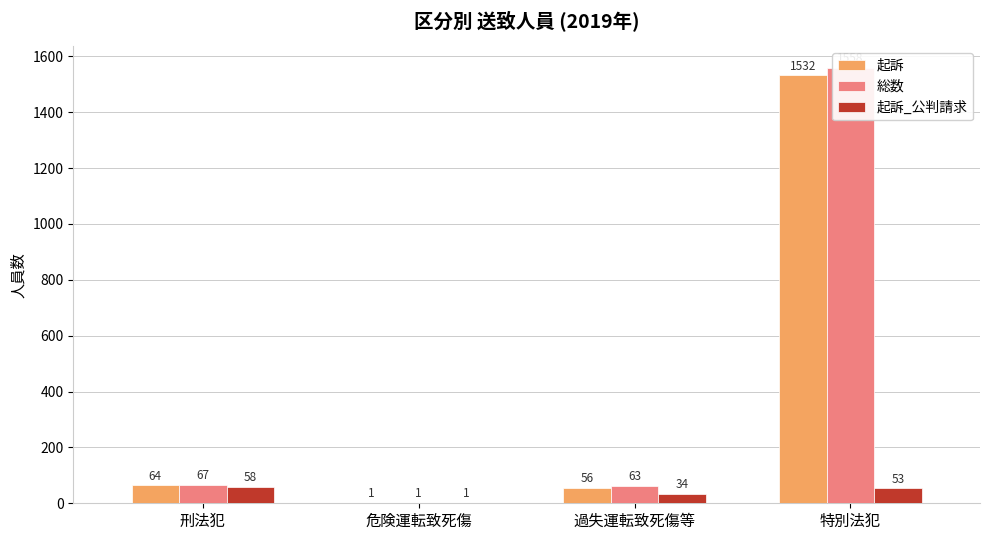

What is the value of the 起訴 bar at the 4th from the left?

1532